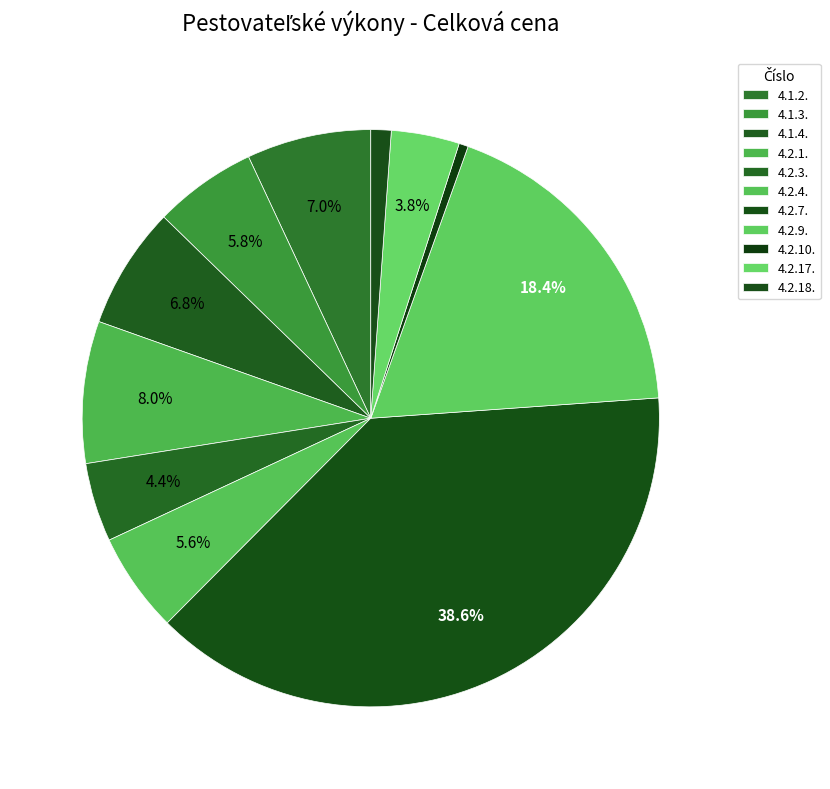

Count the number of slices in the pie.

11